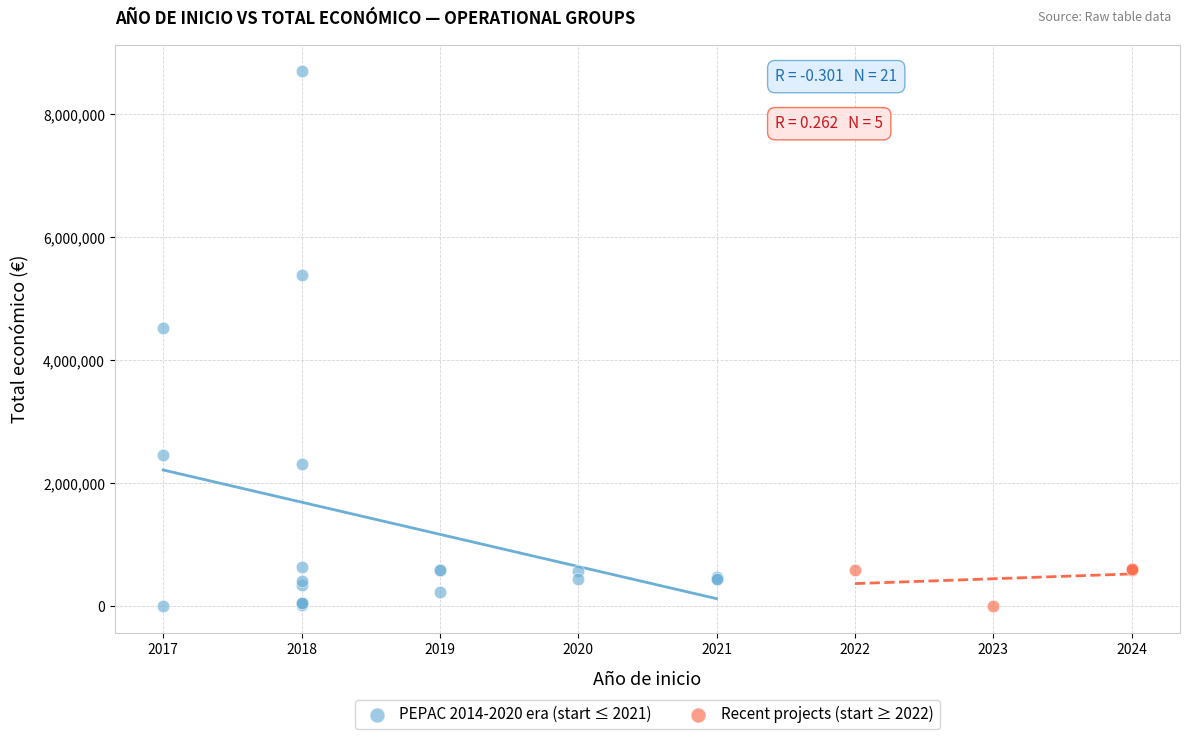

Which series reaches the maximum Y coordinate?

PEPAC 2014-2020 era (start ≤ 2021)